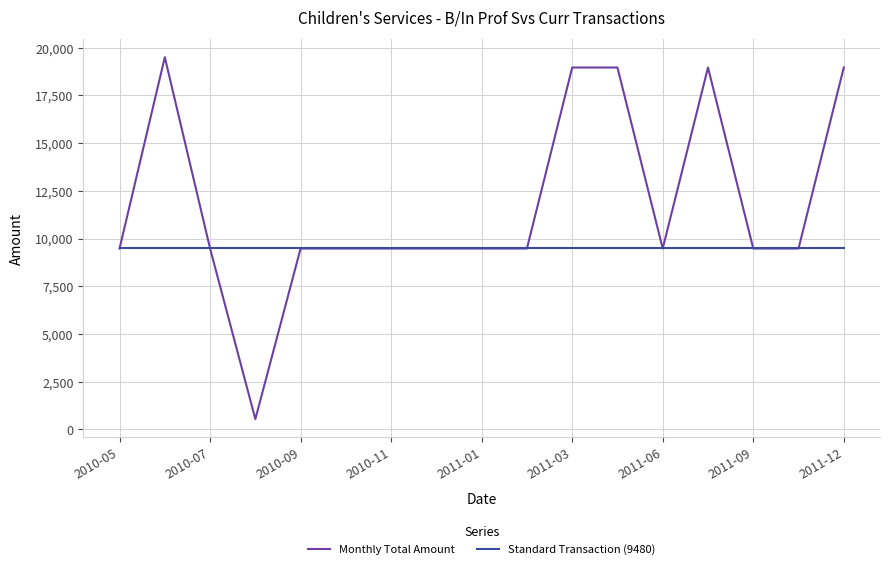

What is the maximum value for Monthly Total Amount?

19498.7